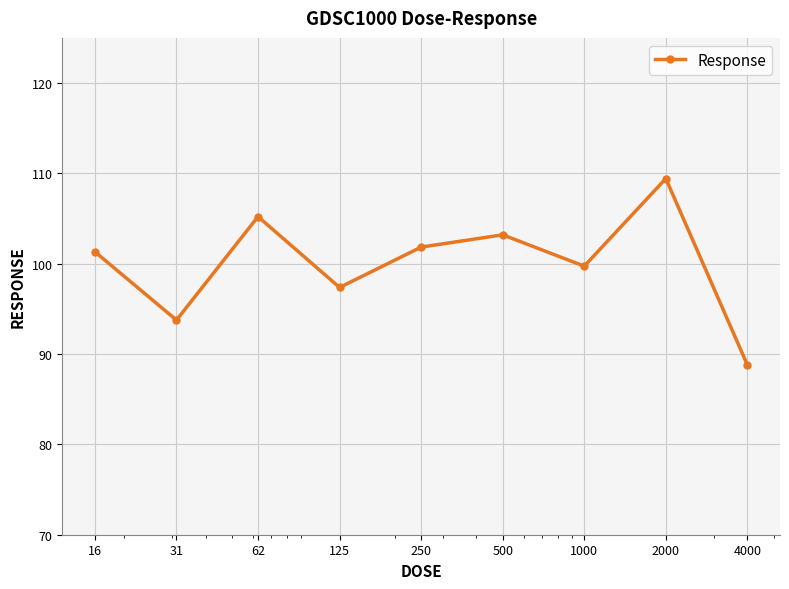

How many values are below 101?

4